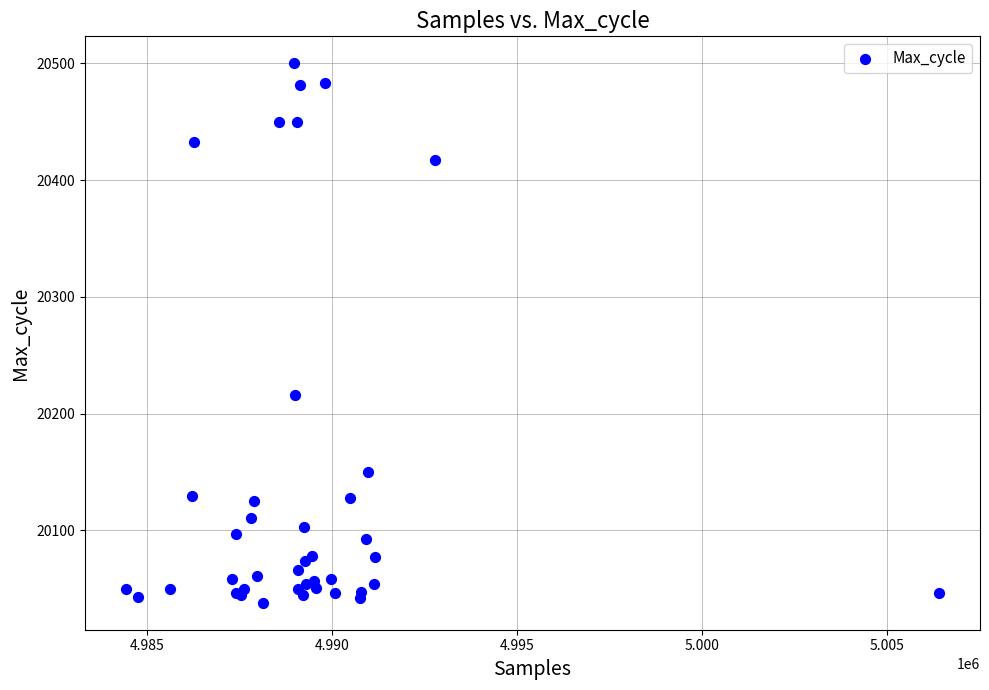

What Y value in the scatter plot is closest to 20269?

20216